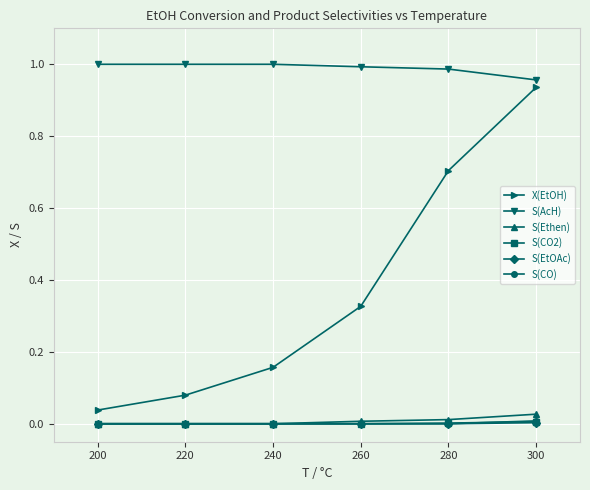

True or false: X(EtOH) has a value of 0.0 at 200.

True